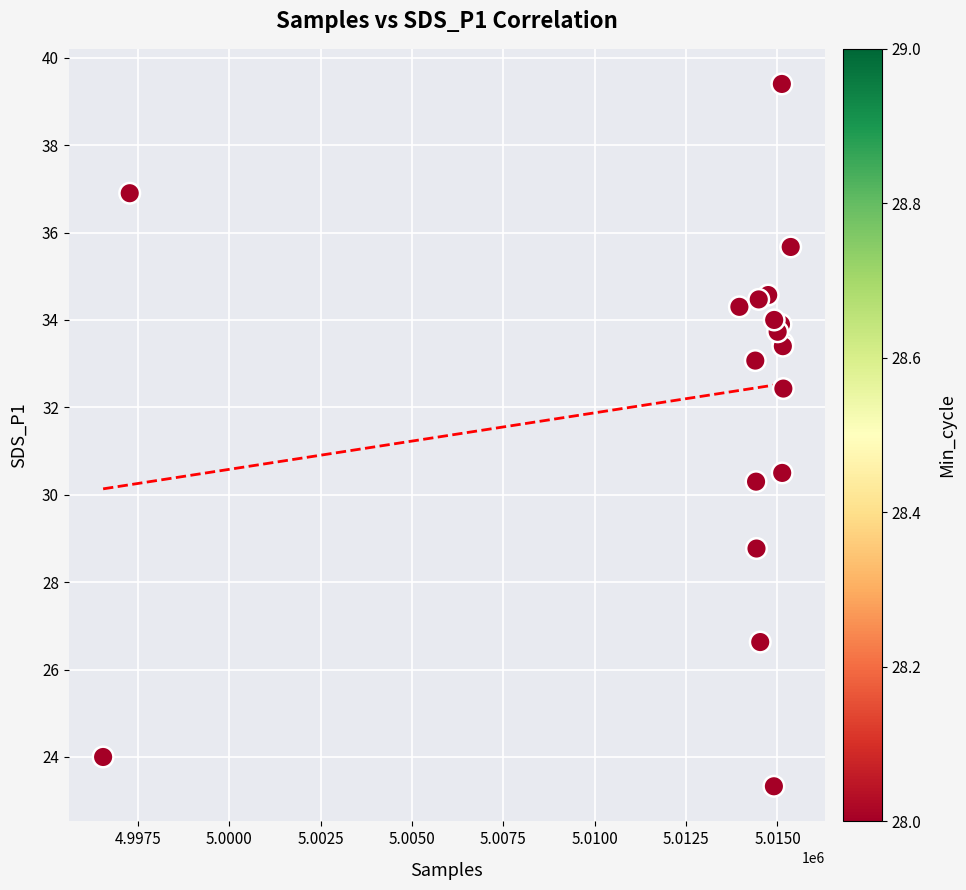

What Y value in the scatter plot is closest to 31?

30.5